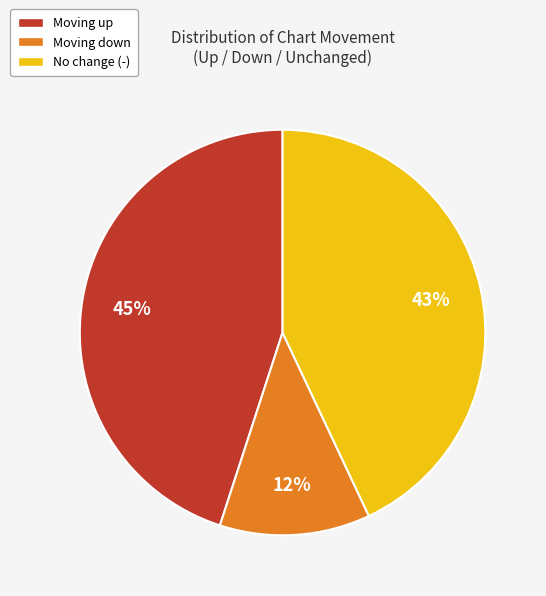

To the nearest percent, what is the difference between the largest and smallest slice percentages?

33%